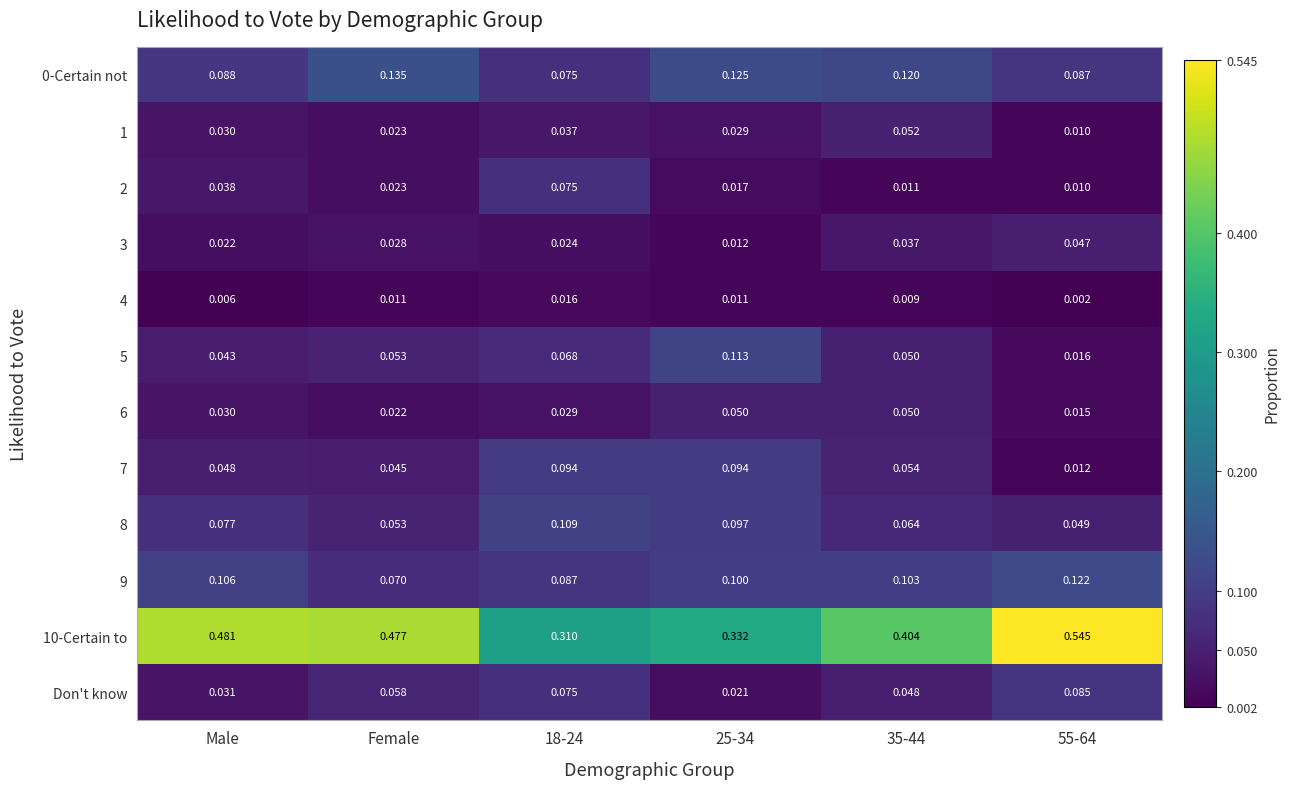

Which series has the widest spread of values?

10-Certain to